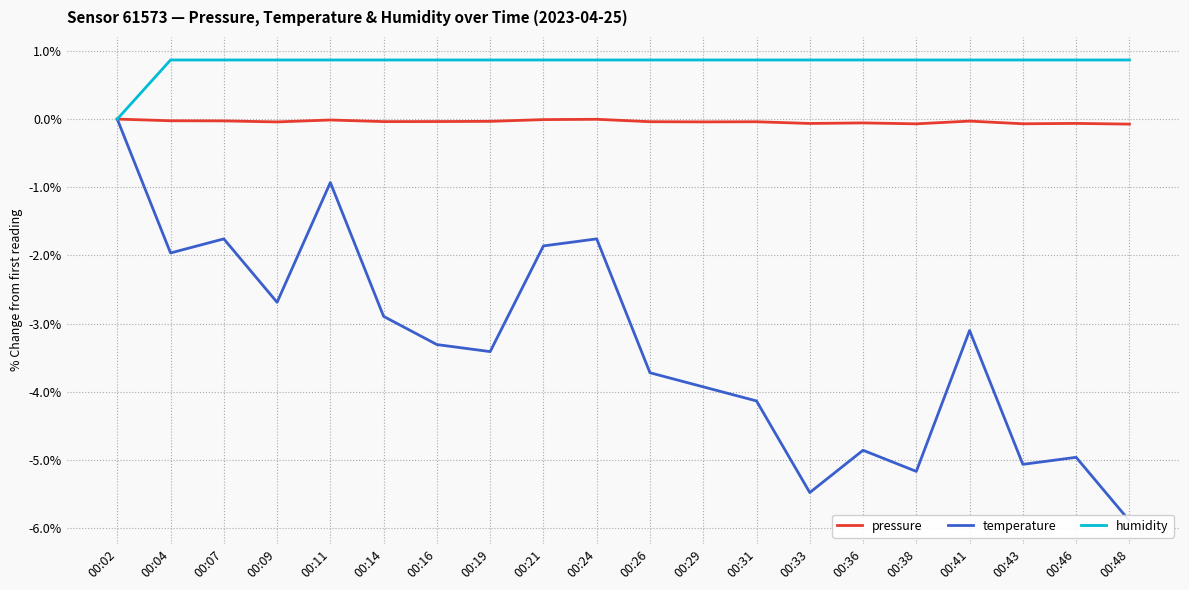

Which series has the largest total across all categories?

humidity